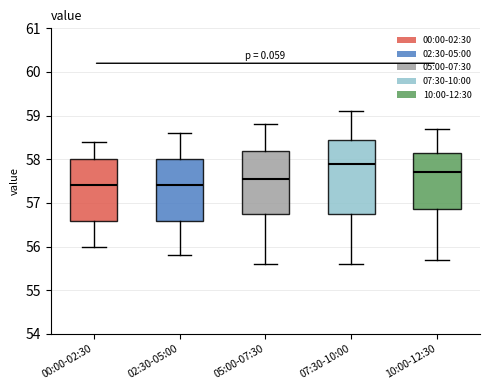

Where does the median line of the box for 10:00-12:30 sit on the y-axis? The values are not printed on the chart, so give them approximately, as read against the axis.

57.7